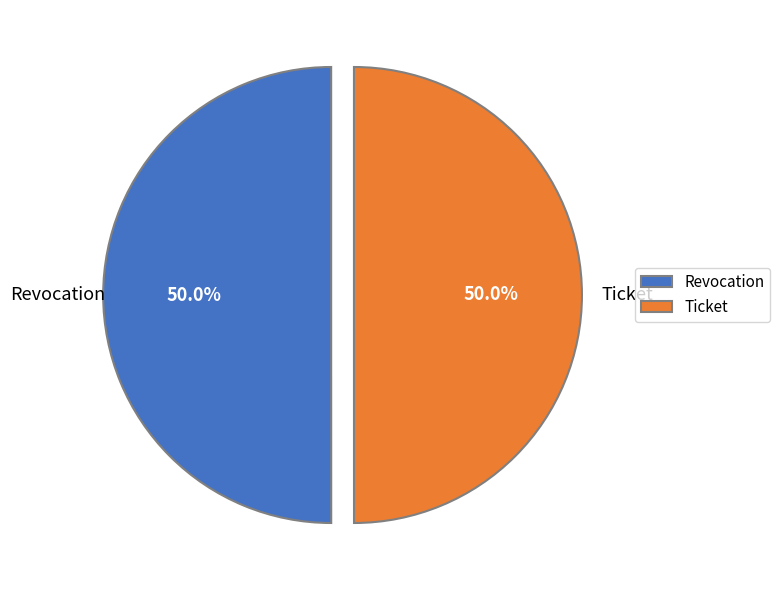

Approximately how many times larger is the value at Ticket compared to Revocation?

1.0